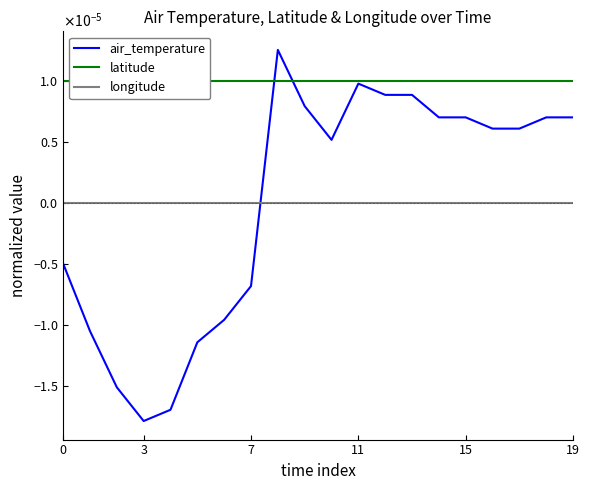

Does the chart display data point markers on the line(s)?

No